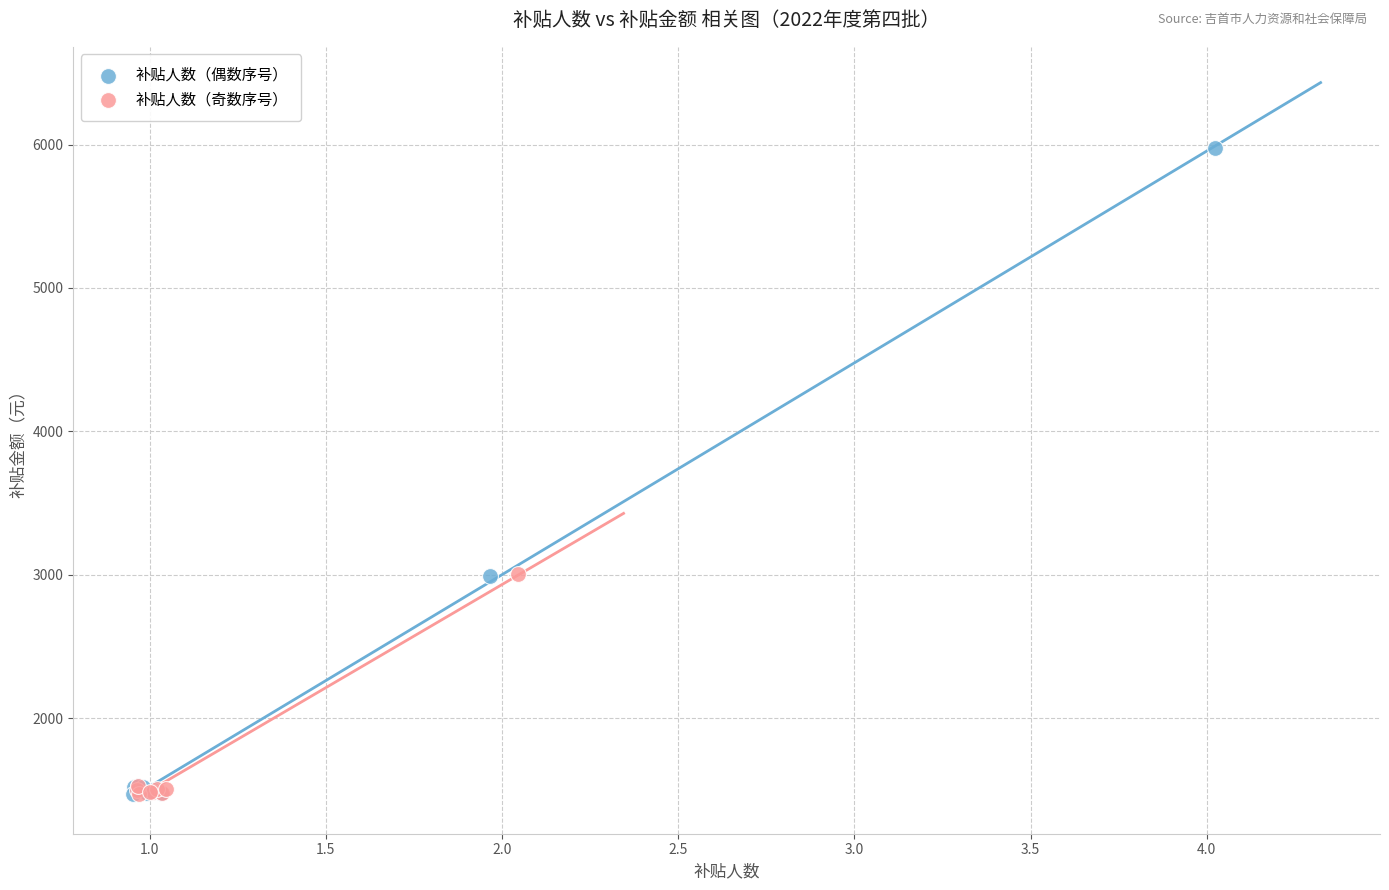

Which series has the largest Y range (max minus min)?

补贴人数（偶数序号）